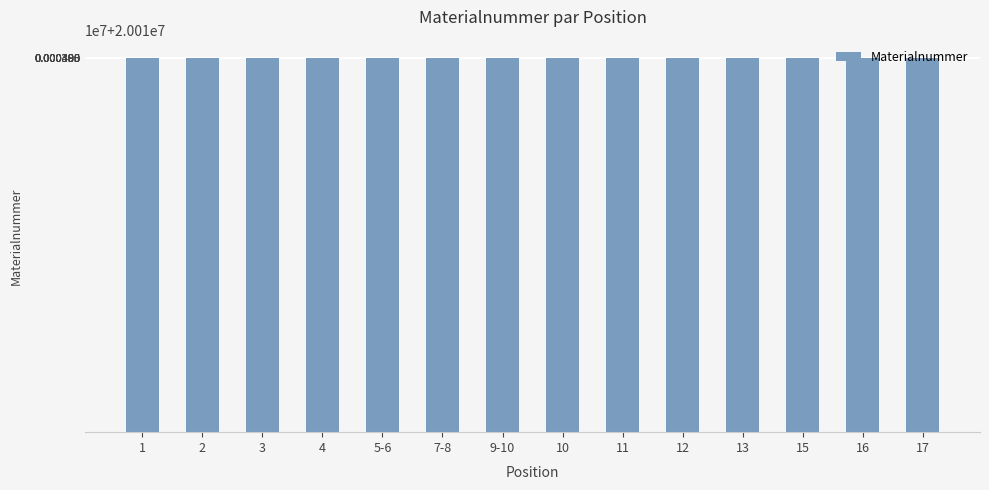

What is the average value?

20013863